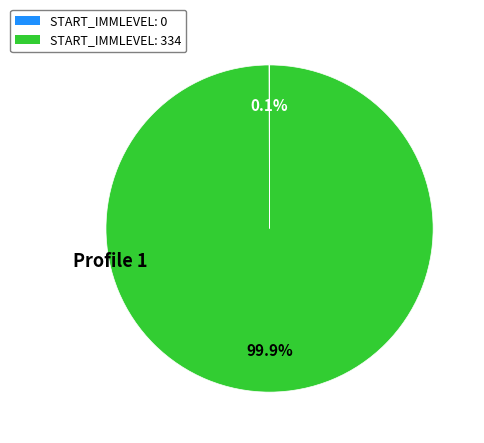

Which category accounts for the majority?

START_IMMLEVEL: 334